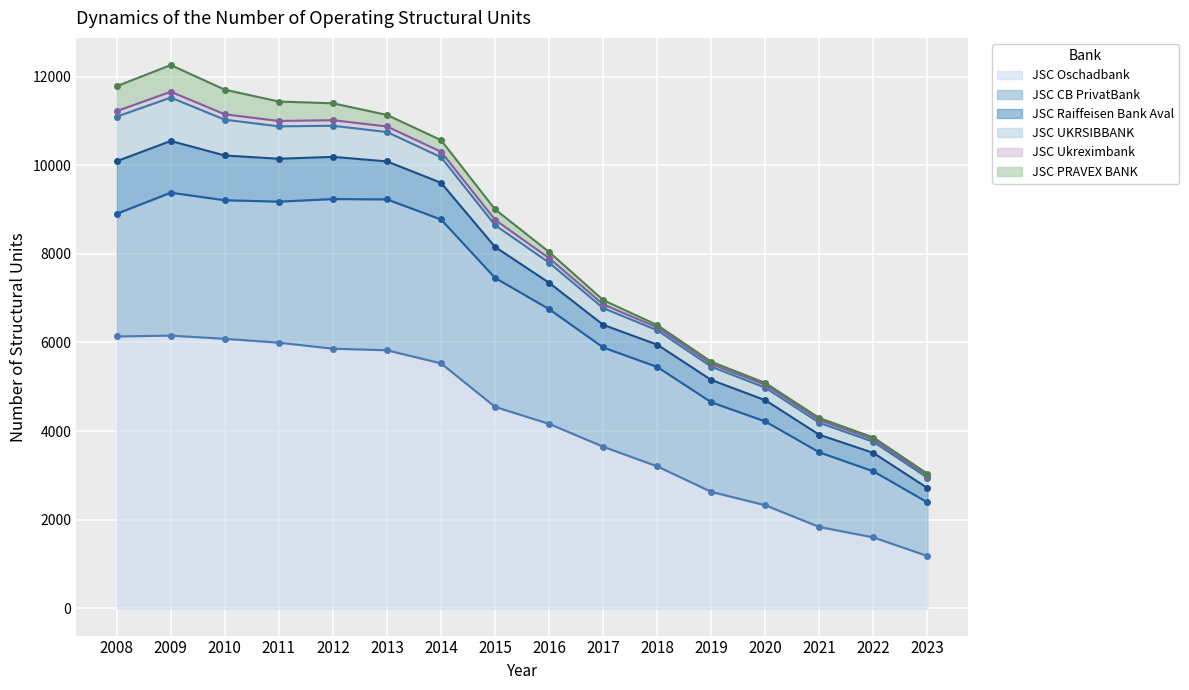

What is the greatest value displayed?

6155